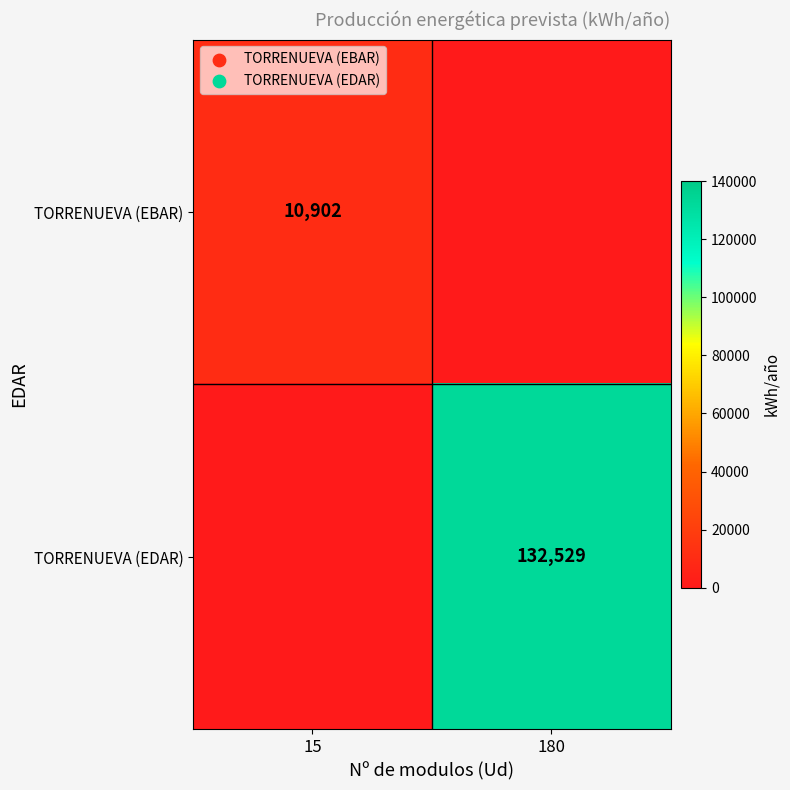

What is the greatest value displayed?

132529